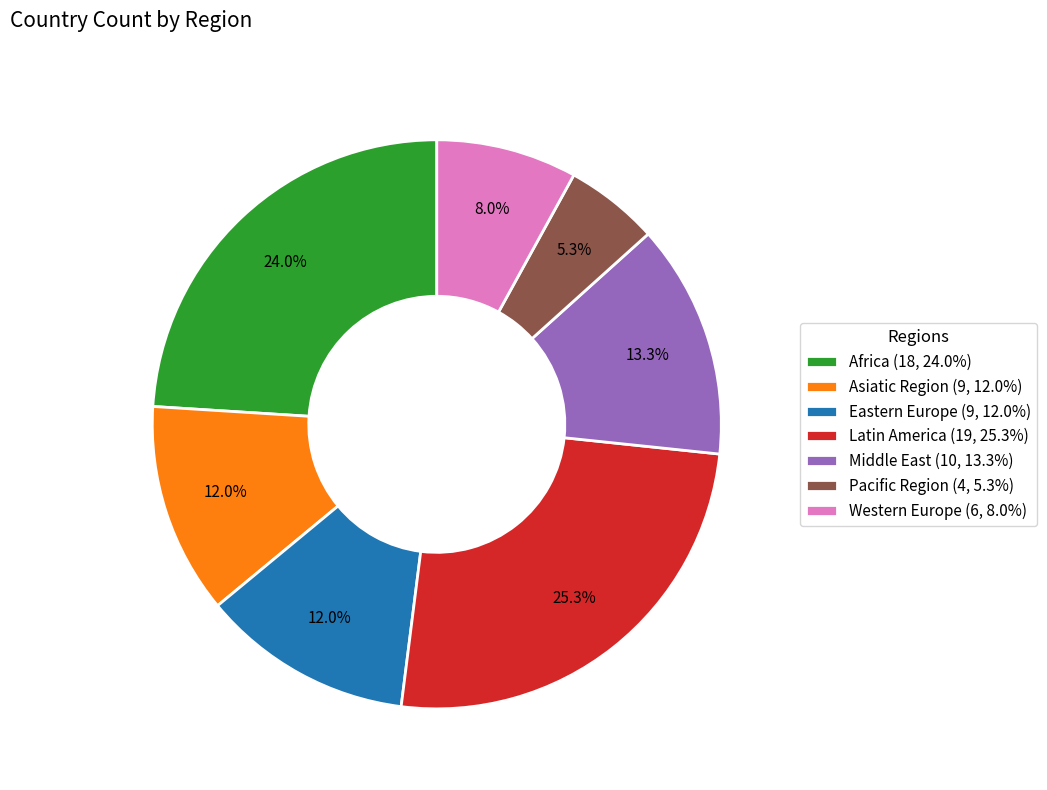

Which slice is the largest?

Latin America